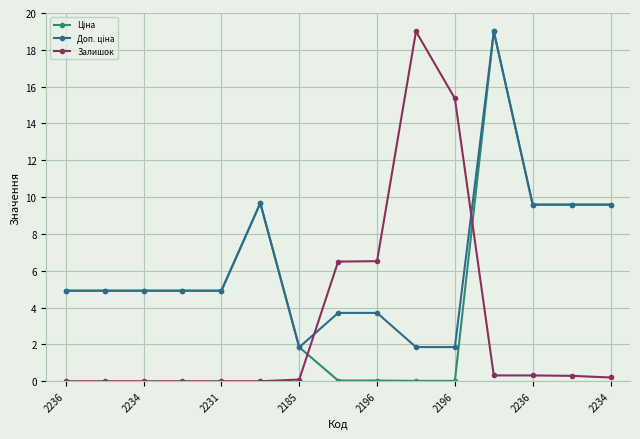

Rank the series by their maximum value, from lowest to highest.

Ціна, Доп. ціна, Залишок